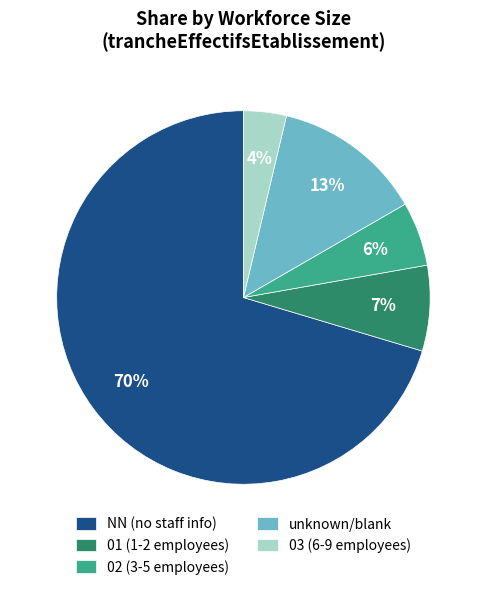

To the nearest percent, what is the average slice percentage?

20%